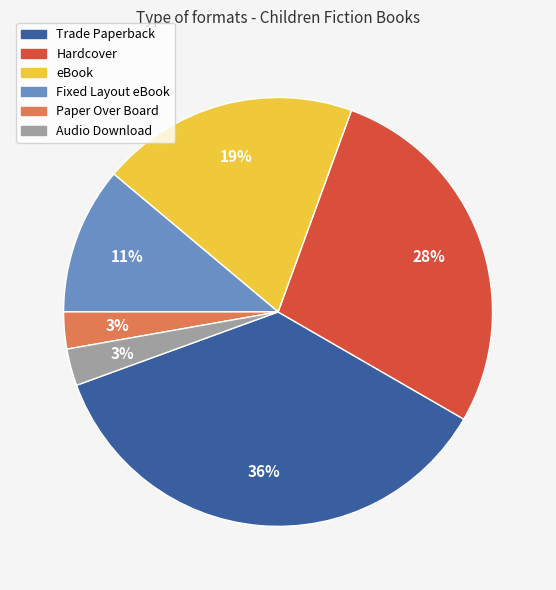

Do eBook and Trade Paperback together represent more than half of the pie?

Yes